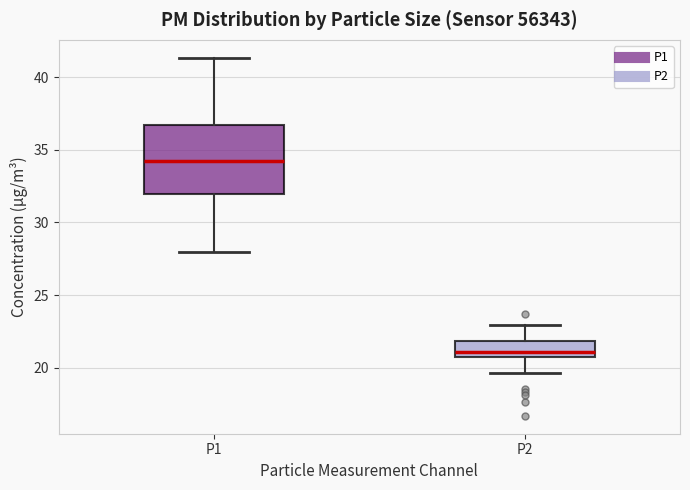

Reading left to right, read every box against the y-axis: the position of its median line, the range the box covers, and the ends of its whiskers. The values are not printed on the chart, so give them approximately, as read against the axis.

P1: median 34.0, box 32.0 to 36.5, whiskers 28.0 to 41.5
P2: median 21.0, box 20.5 to 22.0, whiskers 19.5 to 23.0